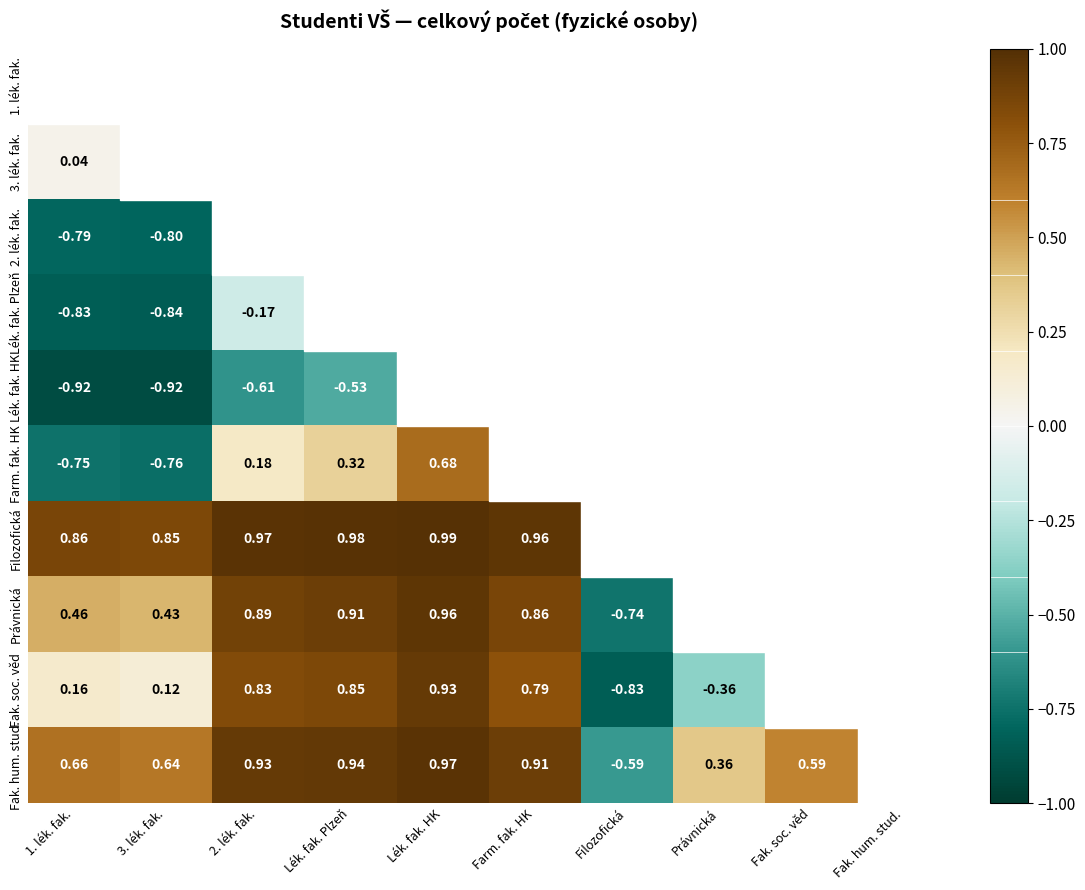

What is the minimum value shown in the chart?

-0.9